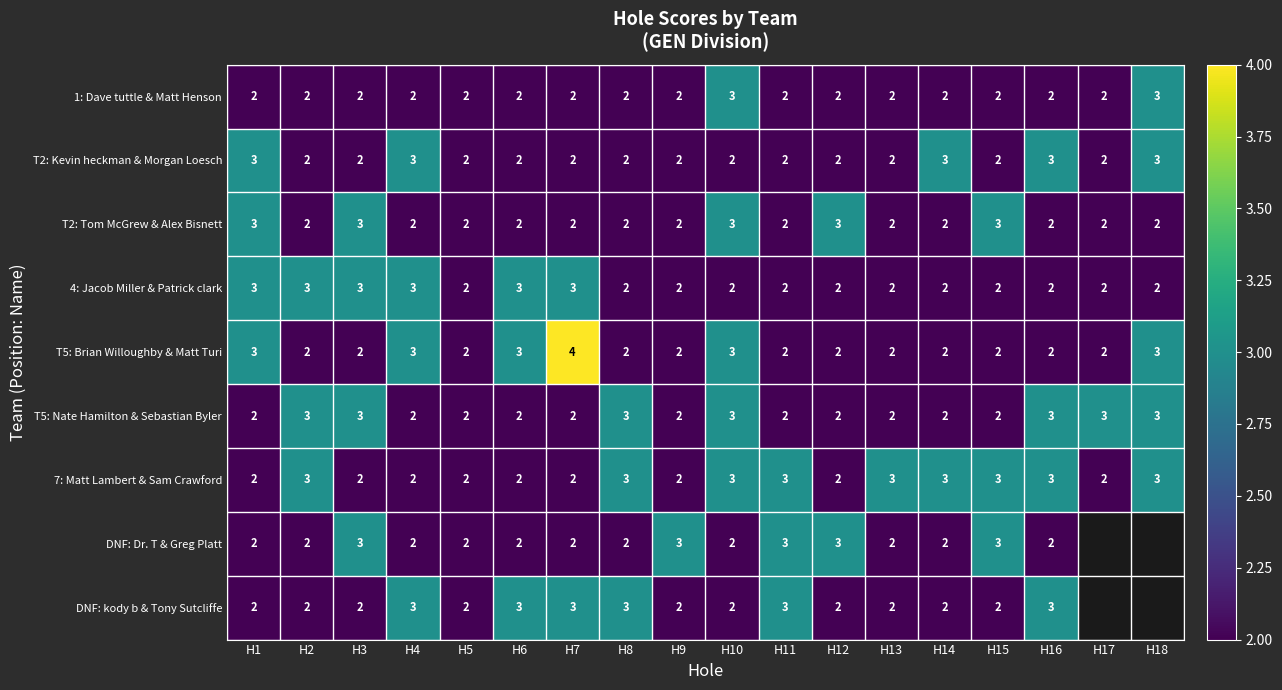

Count the 4: Jacob Miller & Patrick clark values in the range 2 to 3.

18